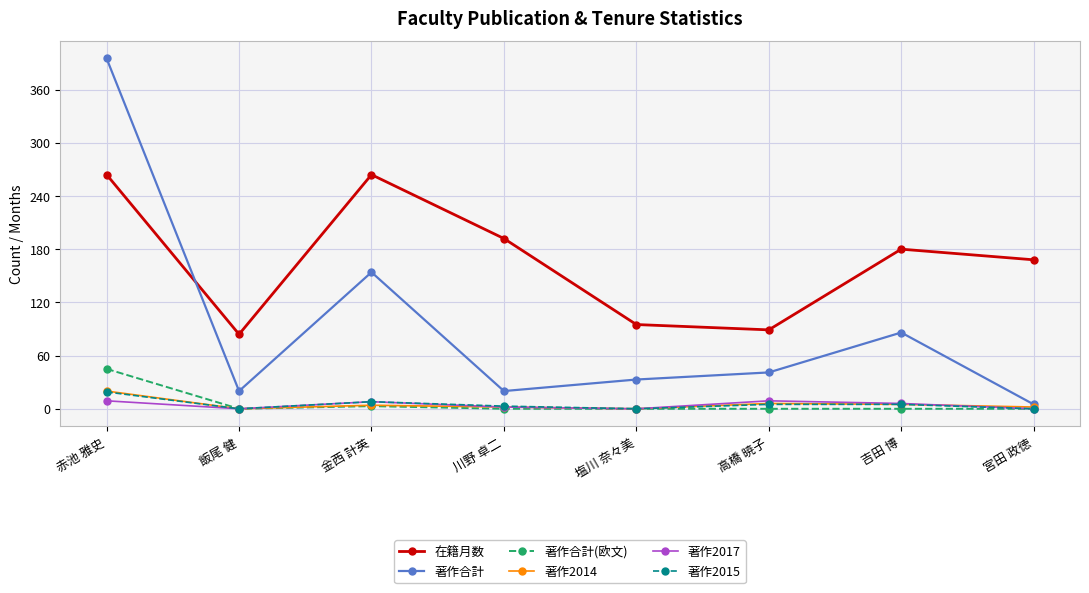

How many series are shown in this chart?

6